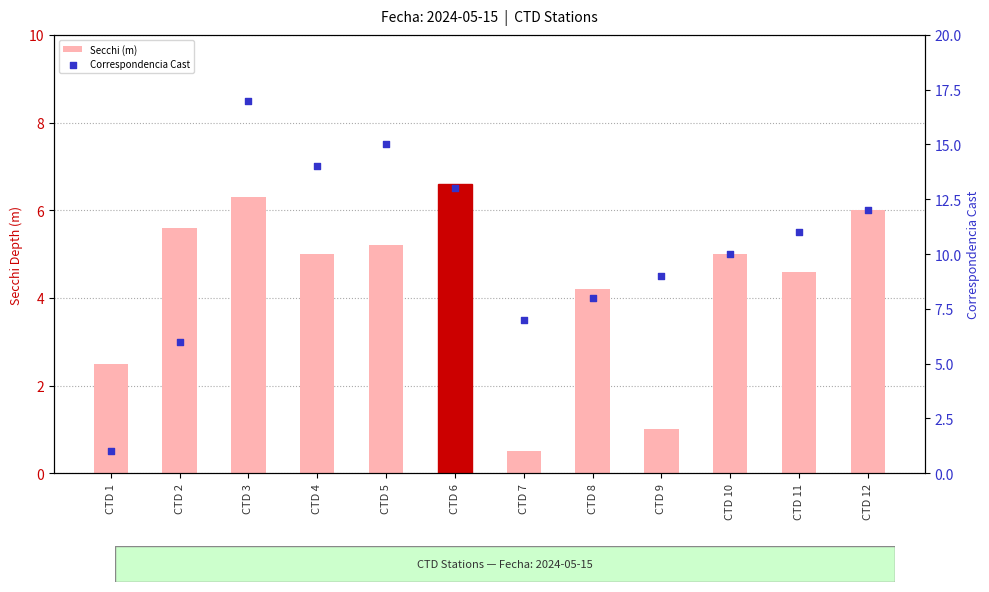

Which series contains the lowest Y value?

Secchi (m)